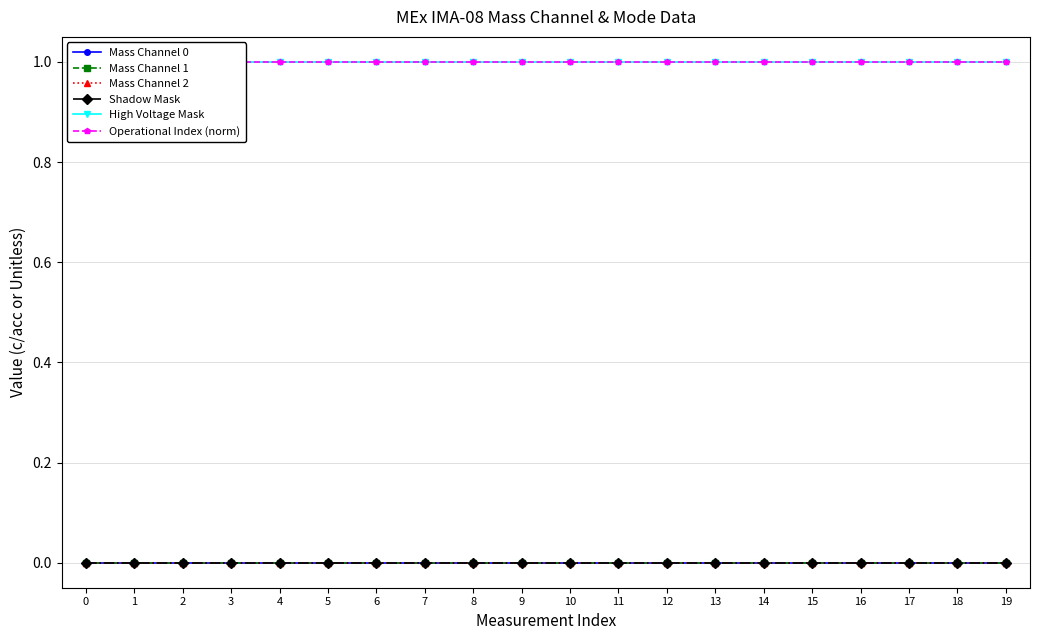

What is the value of the Operational Index (norm) point at the 9th from the left?

1